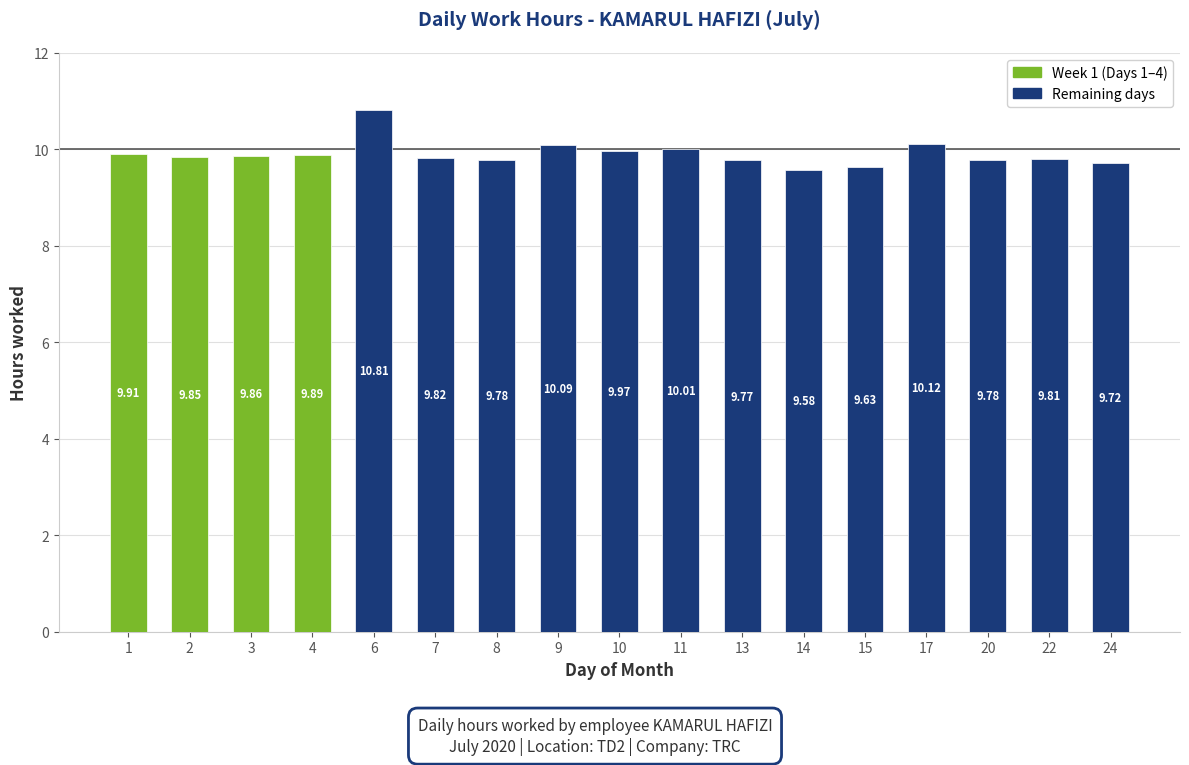

Which has a higher value, 3 or 14?

3